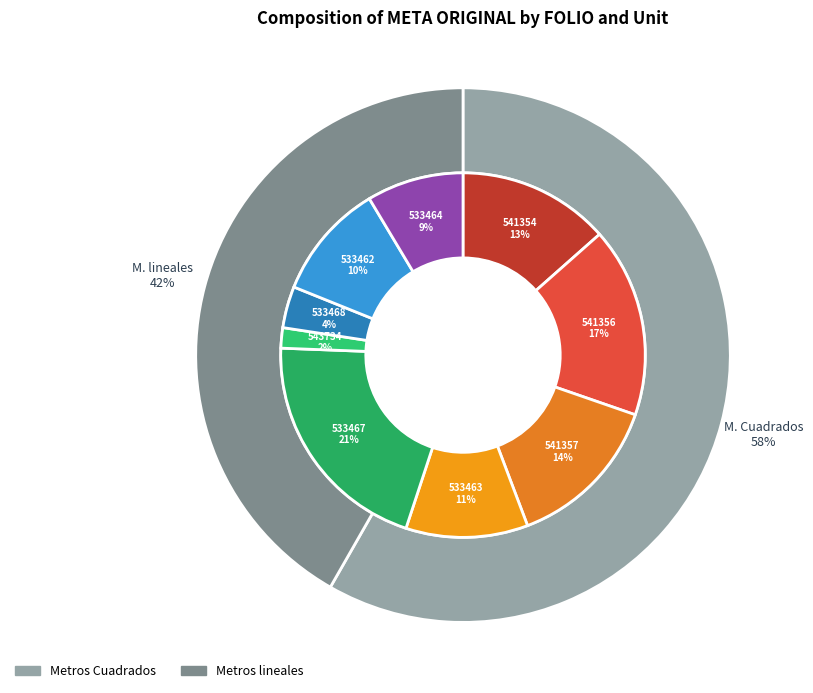

Count the number of slices in the pie.

9